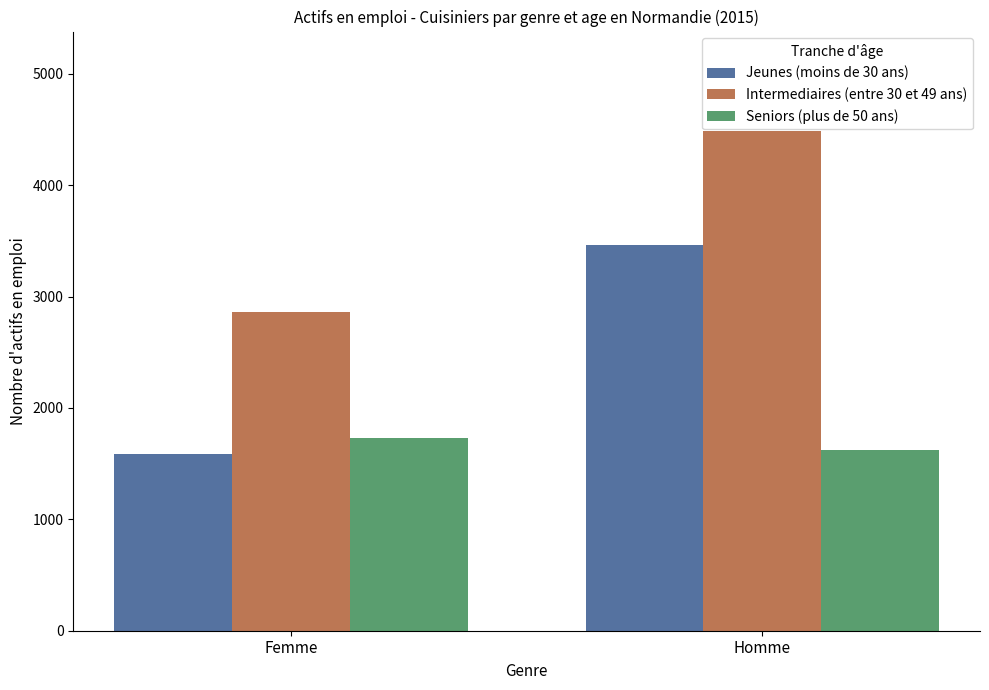

At which label does Jeunes (moins de 30 ans) reach its minimum?

Femme